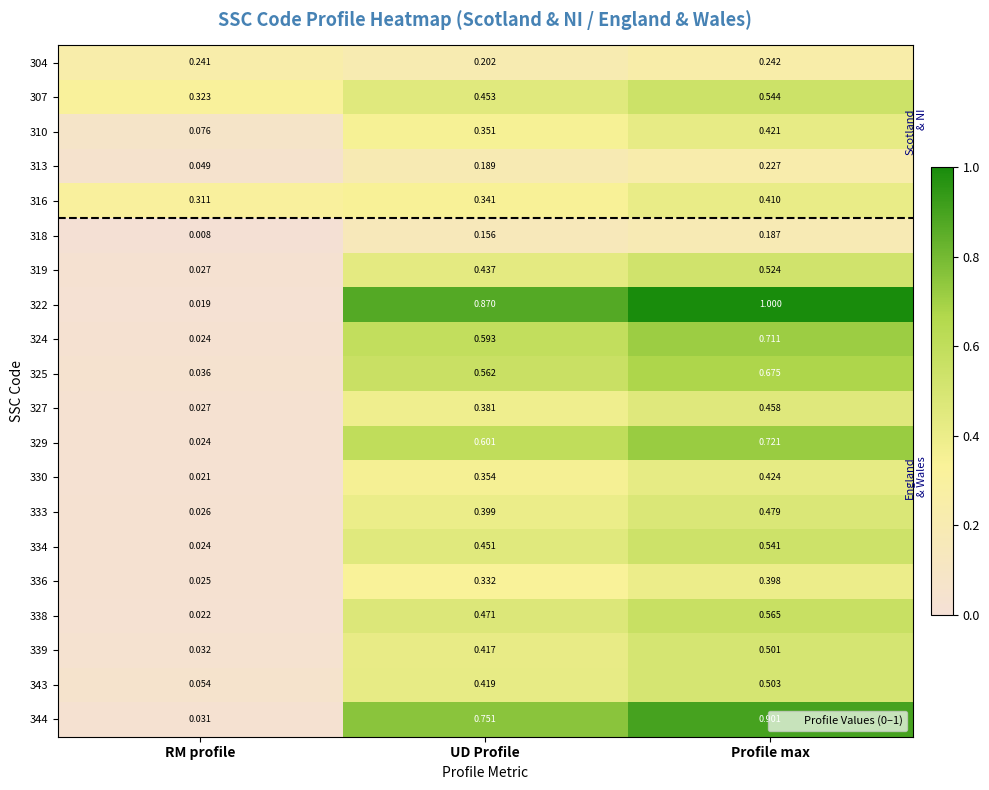

List the labels in order of 327 value, smallest first.

RM profile, UD Profile, Profile max